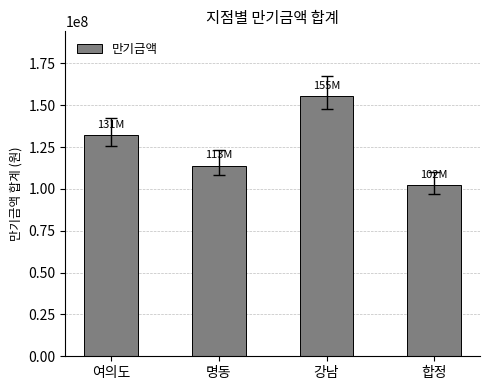

Is it true that the value at 명동 is 113843000?

True